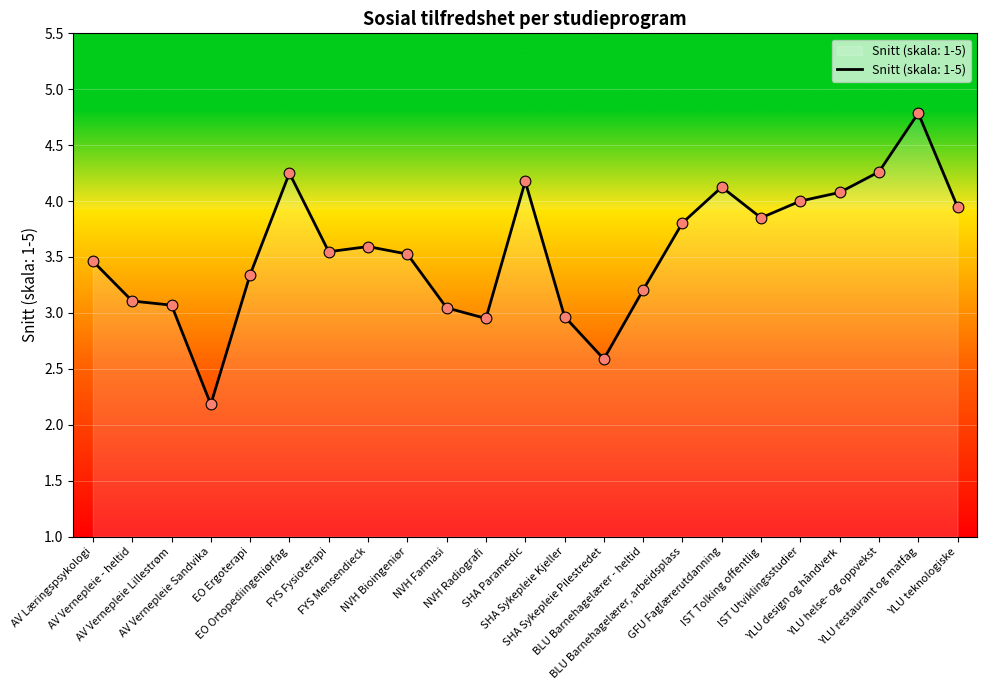

What is the change in value from NVH Farmasi to BLU Barnehagelærer, arbeidsplass?

+0.8